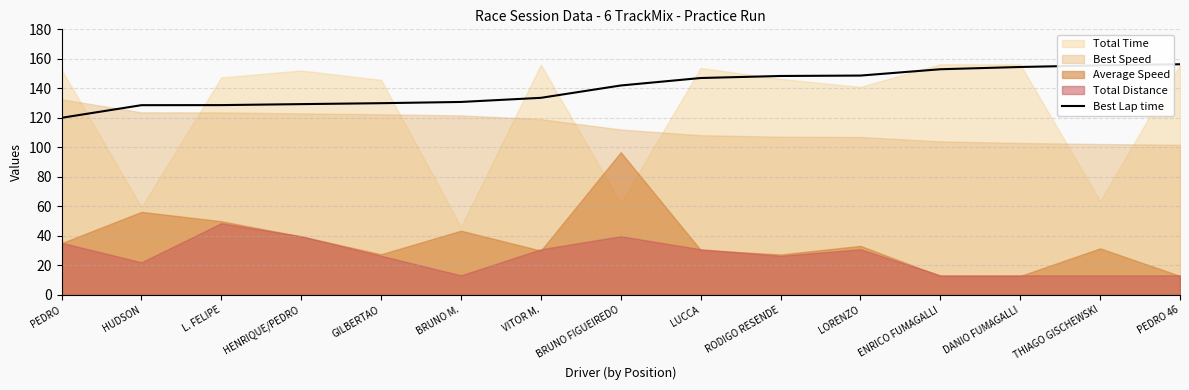

At which label does the data first exceed 141?

BRUNO FIGUEIREDO